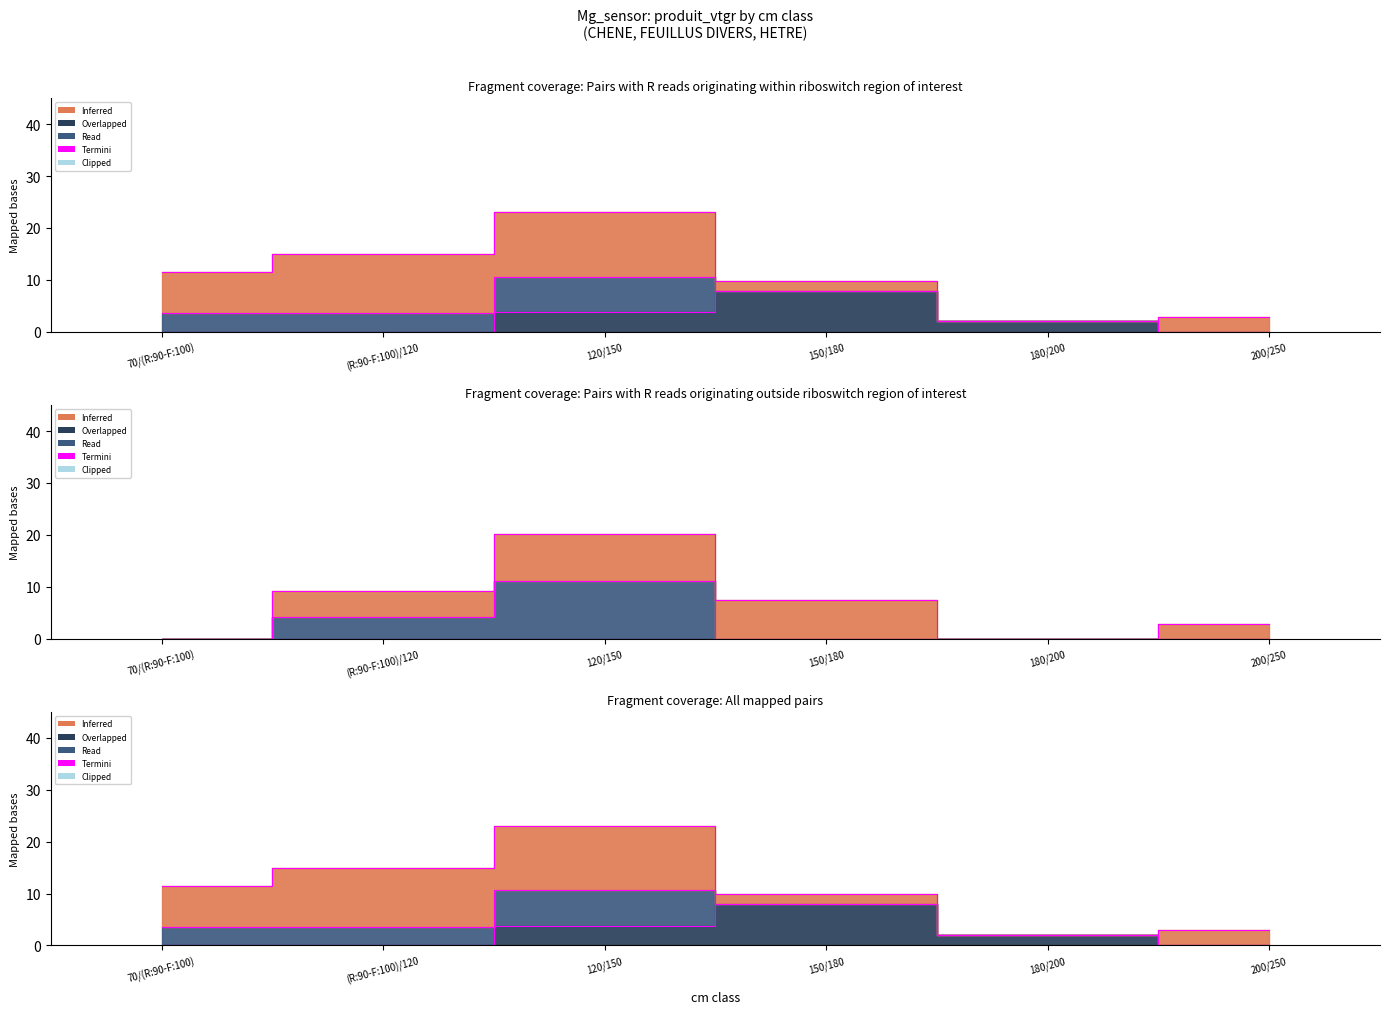

How many interior local valleys does the CHENE series have?

1